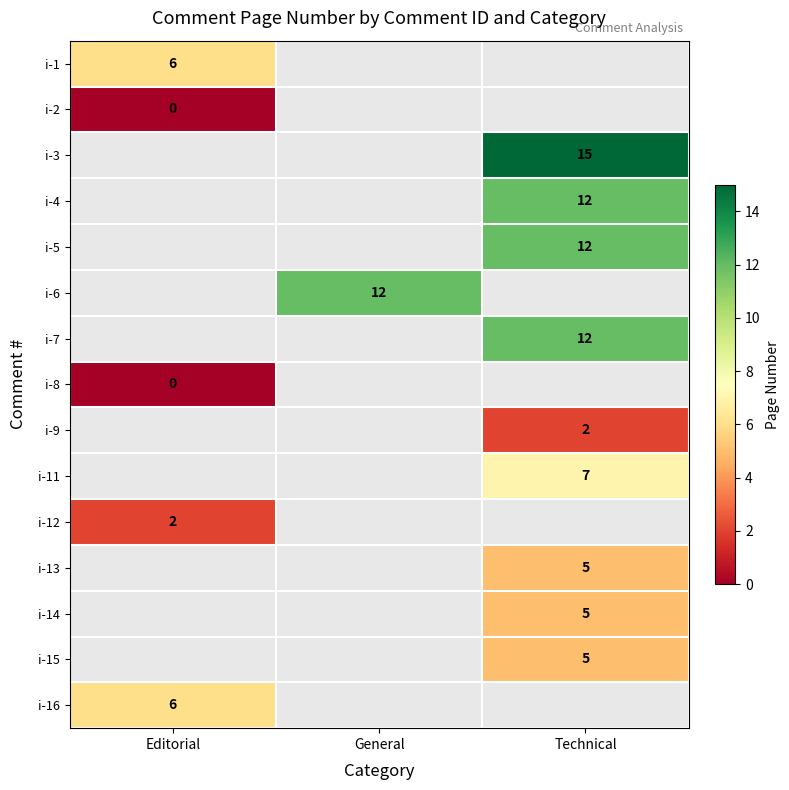

What is the difference between the highest and lowest values at Editorial?

6.0